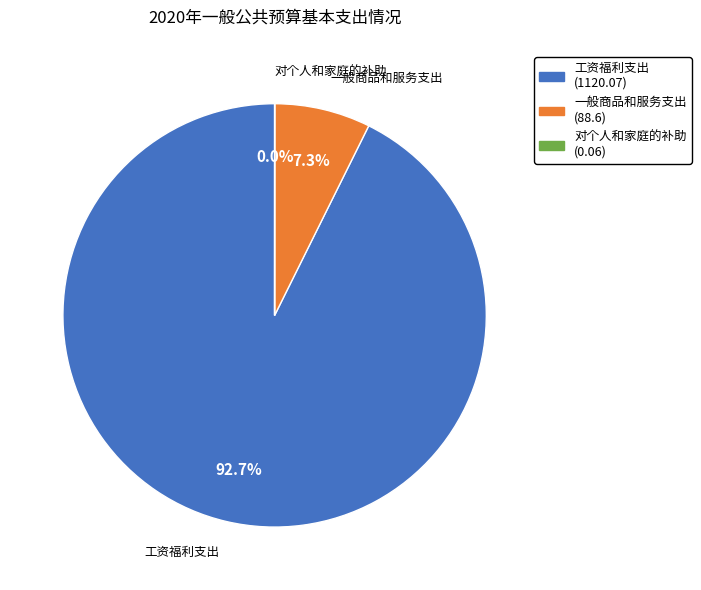

To the nearest percent, what percentage of the pie is 工资福利支出?

93%